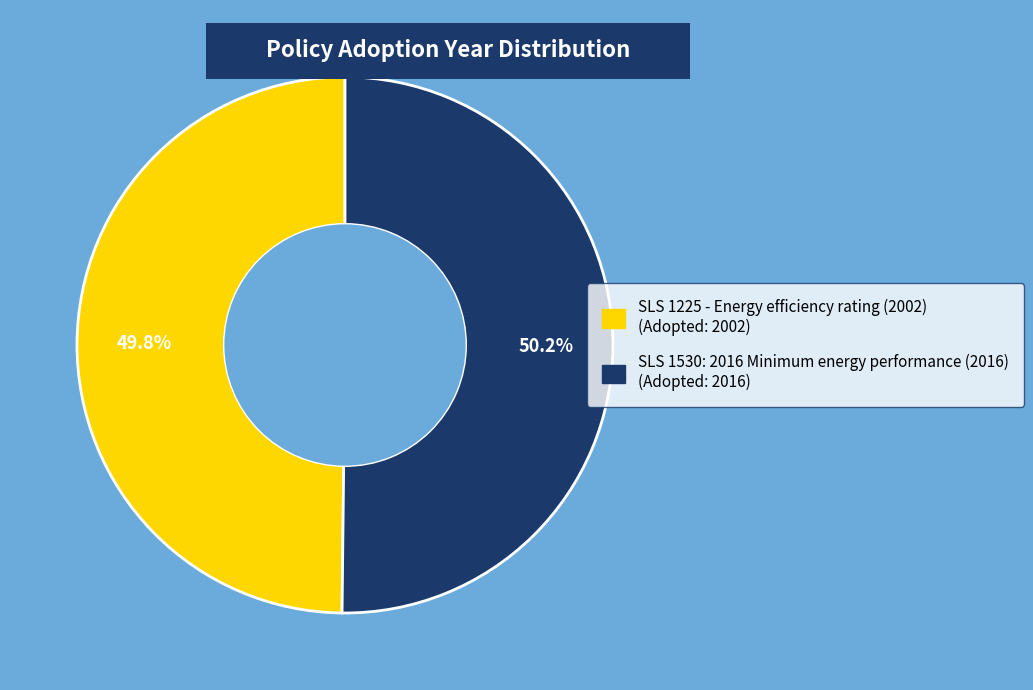

How many slices are in this pie chart?

2